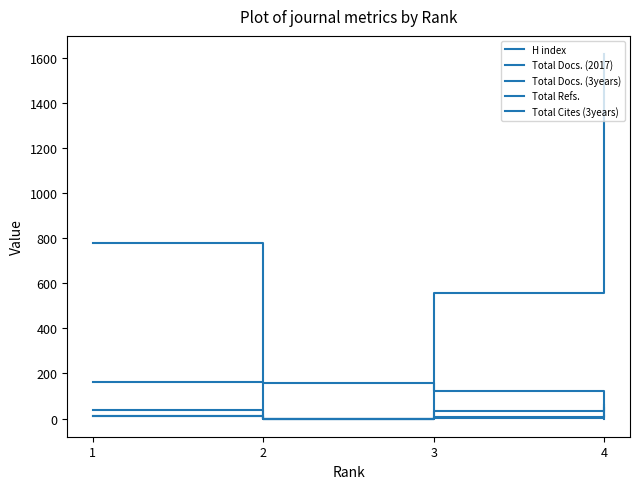

How many lines are shown in the chart?

5